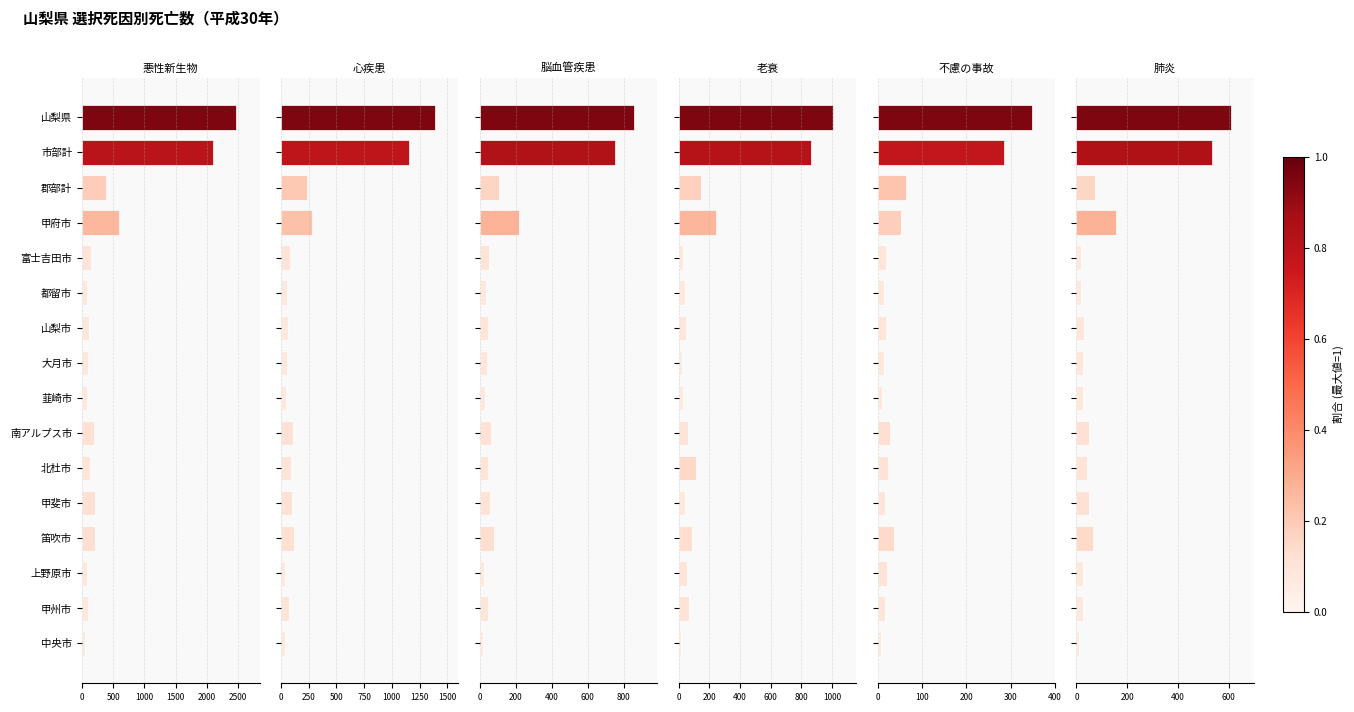

At 山梨市, list the series in order from largest to smallest.

悪性新生物, 心疾患, 老衰, 脳血管疾患, 肺炎, 不慮の事故